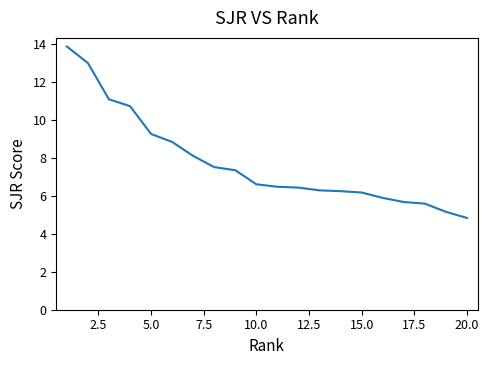

What is the difference between the maximum and minimum values?

9.0